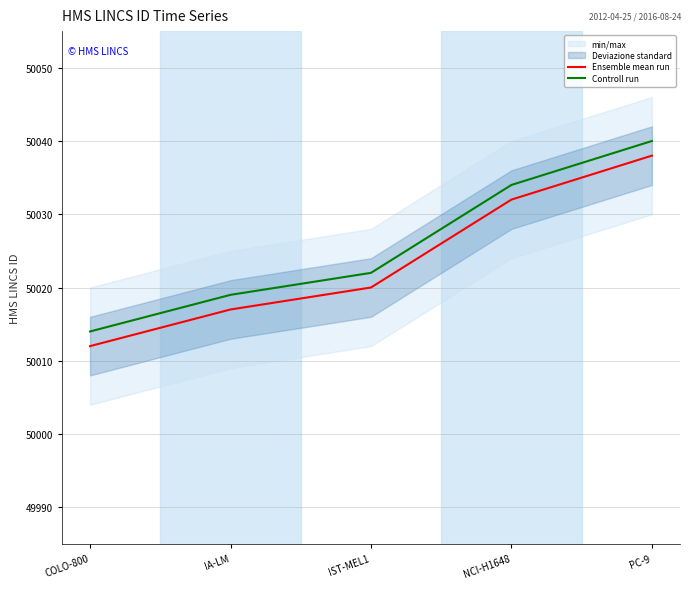

Rank the series by their maximum value, from highest to lowest.

Controll run, Ensemble mean run